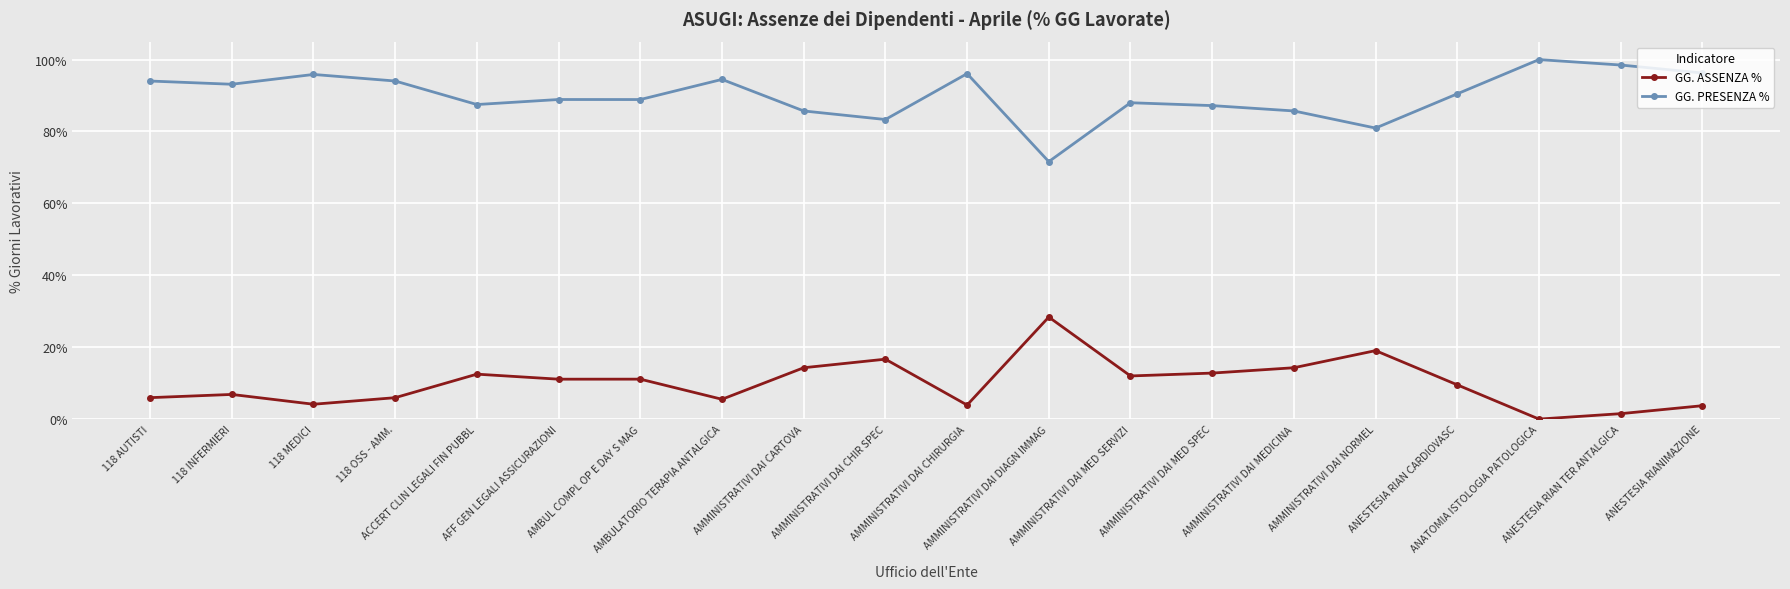

What is the value of the GG. PRESENZA % point at the 17th from the left?

0.9